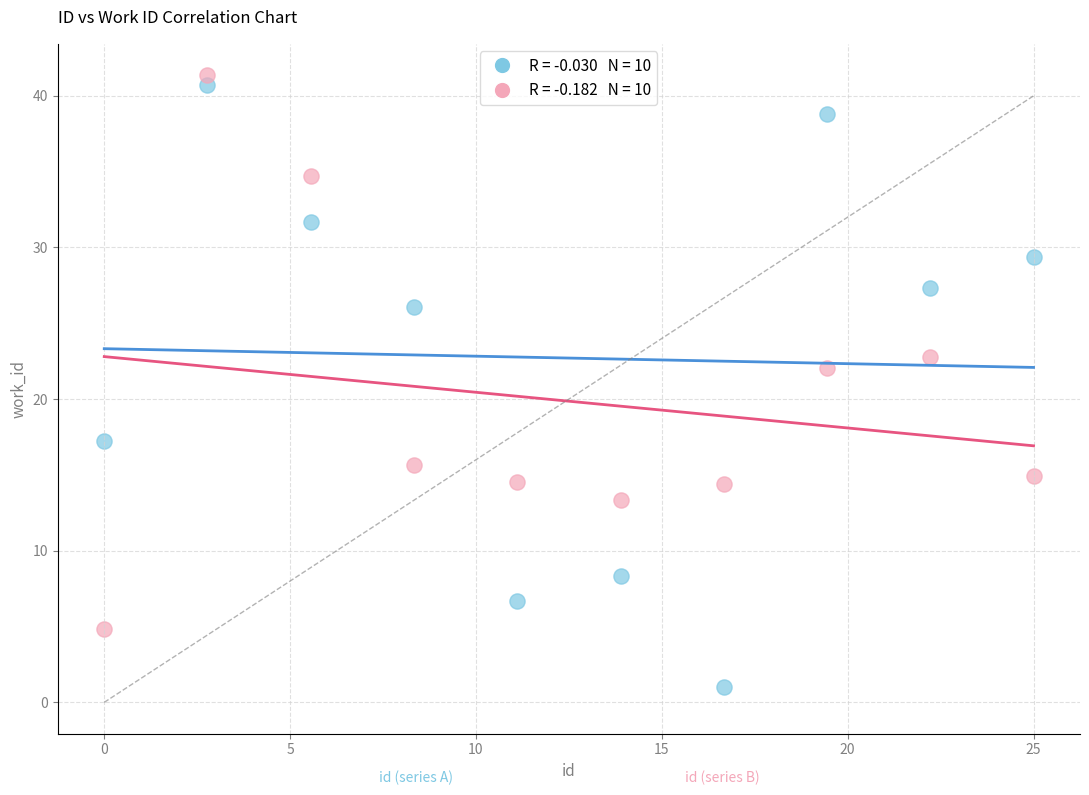

Across all data points, what is the range of Y values (max minus min)?

40.4